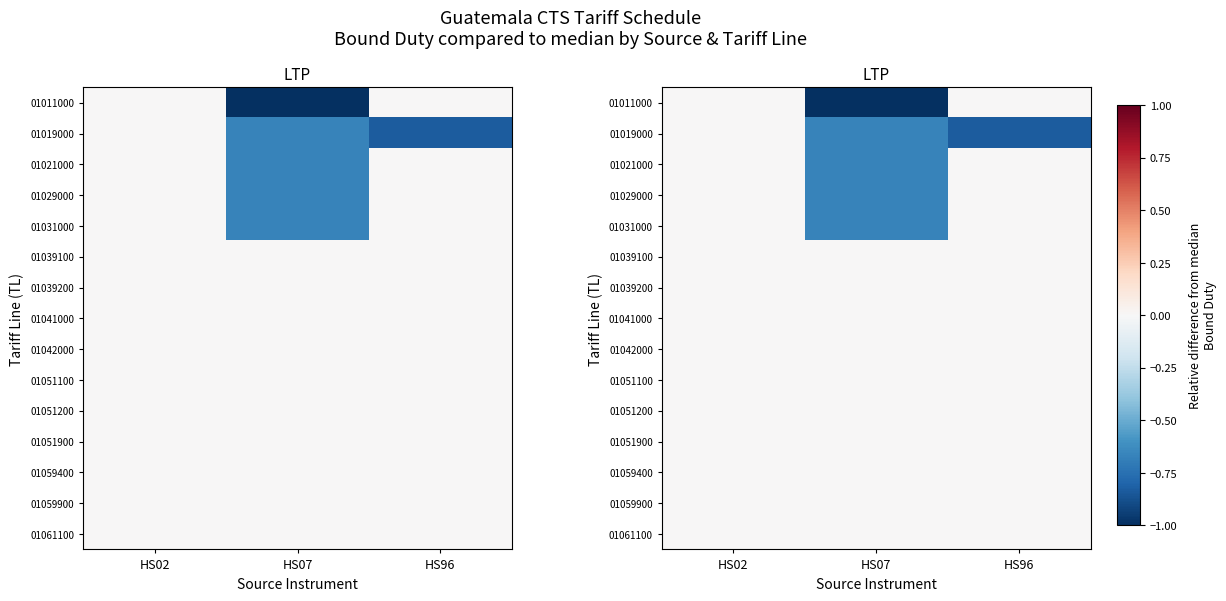

Which category has the lowest value across all series?

HS07